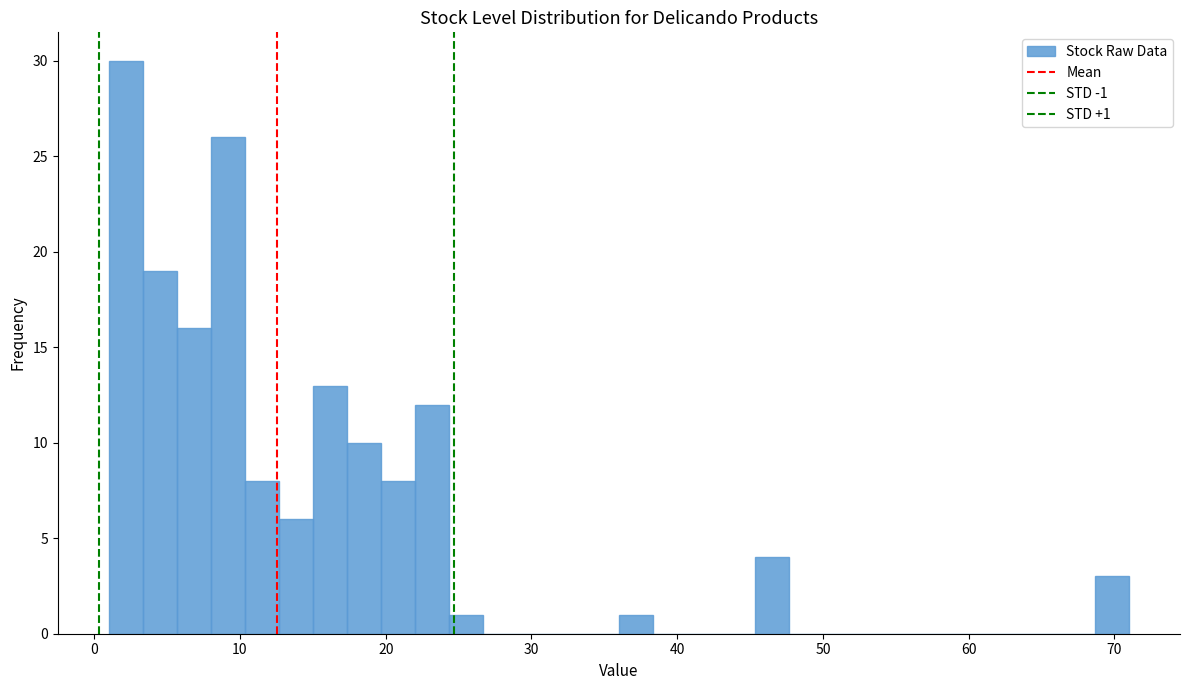

Around what value on the x-axis is the tallest bar? Give the approximate position of its centre, as read against the axis.

2